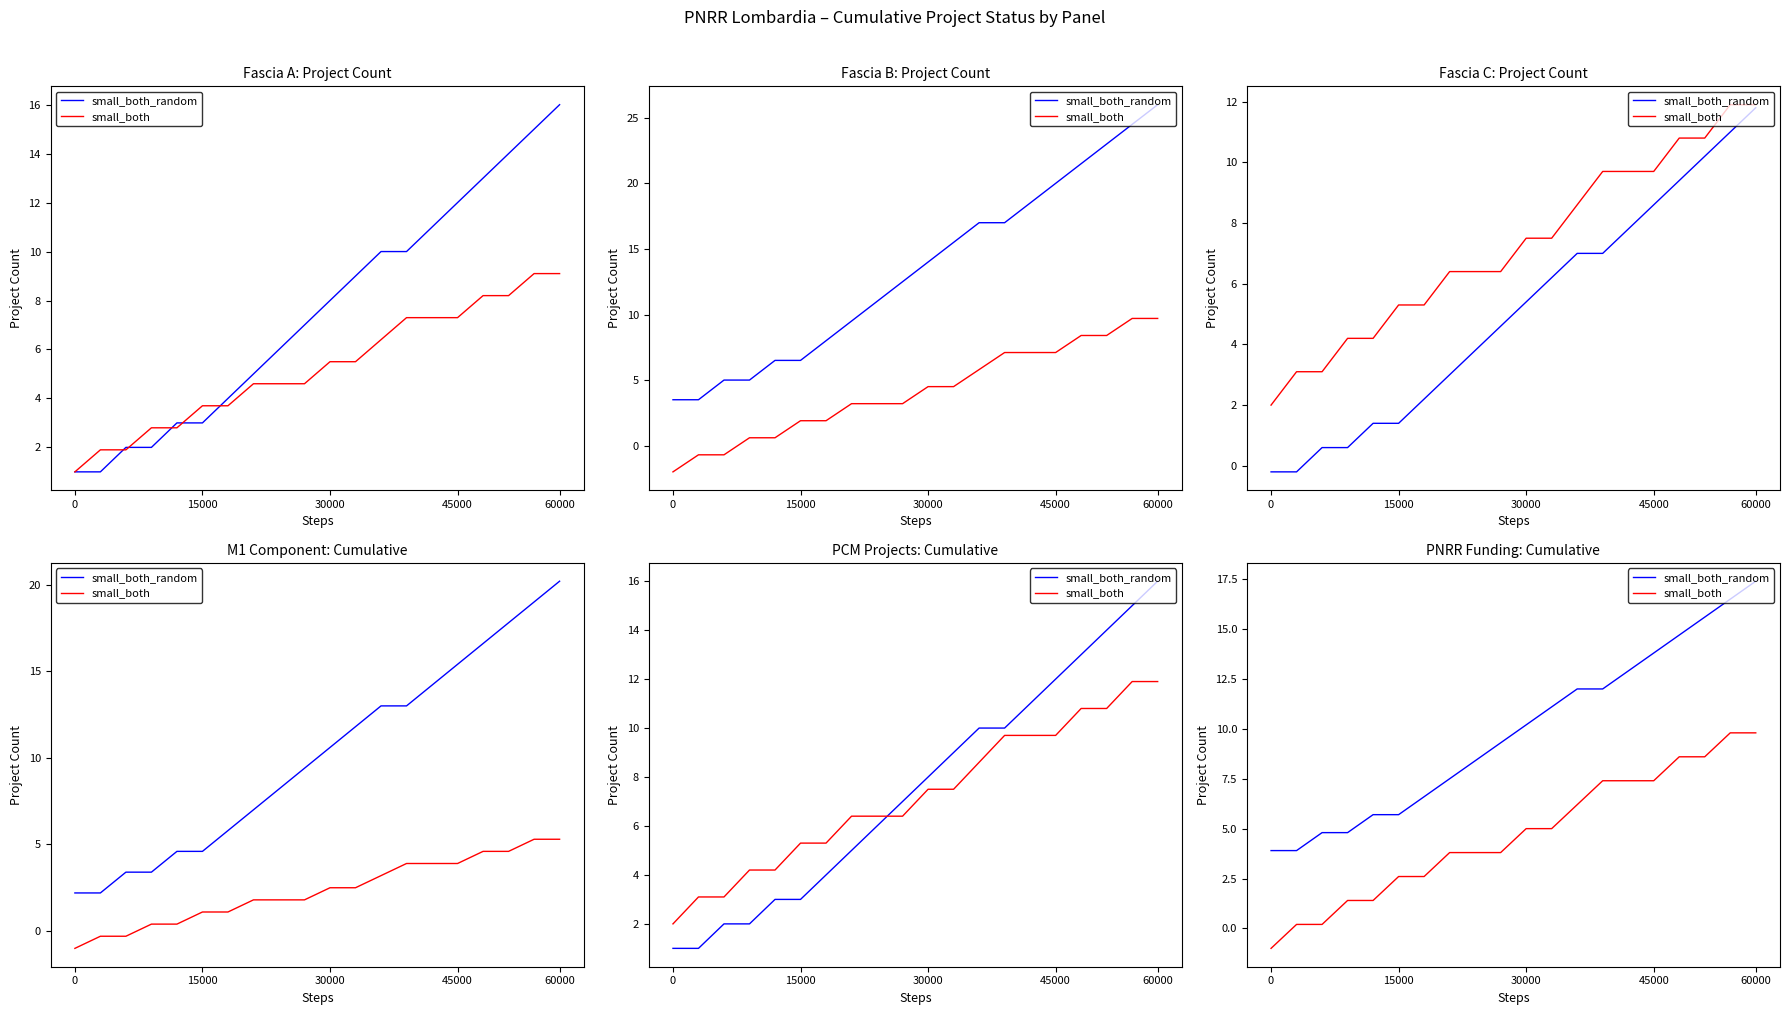

What is the value of the small_both_random point at the 13th from the left?

12.0